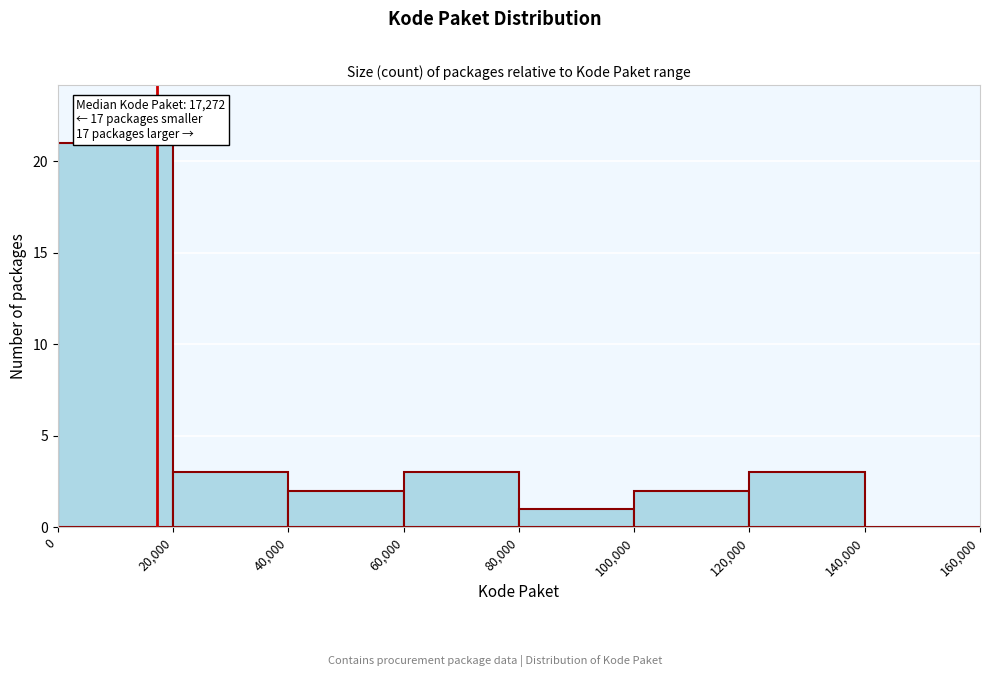

Which range on the x-axis has the tallest bar?

0 to 20,000